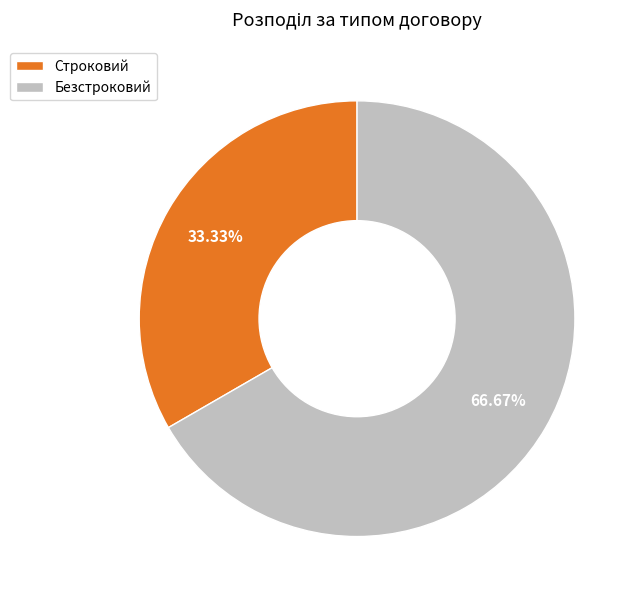

Is the sum of Безстроковий and Строковий greater than half?

Yes